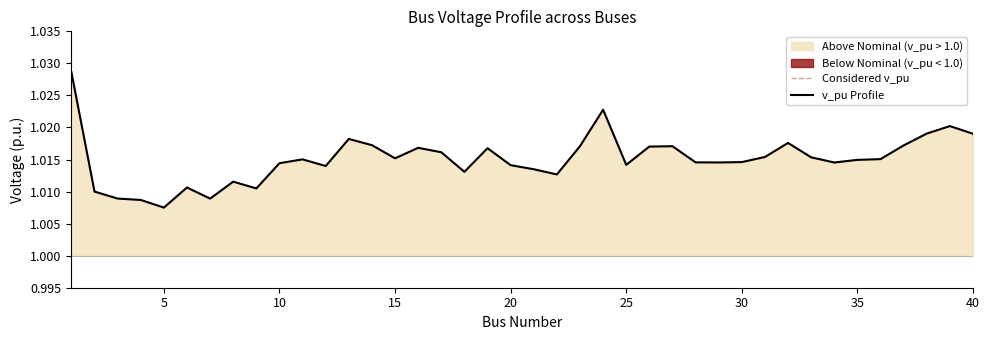

What is the value of the Considered v_pu point at the 7th from the left?

1.0